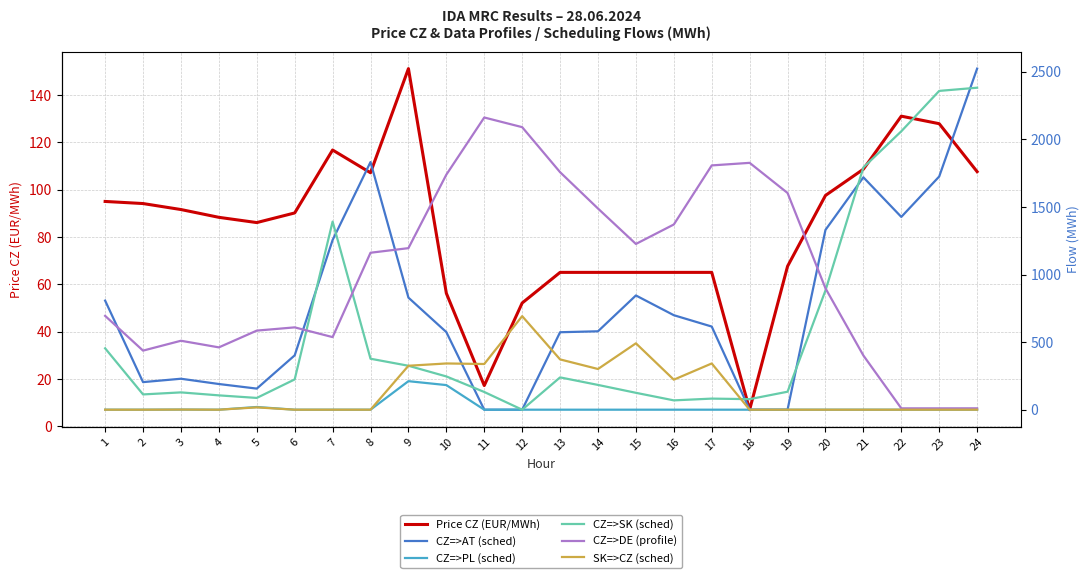

At which category does the chart reach its minimum across all series?

11